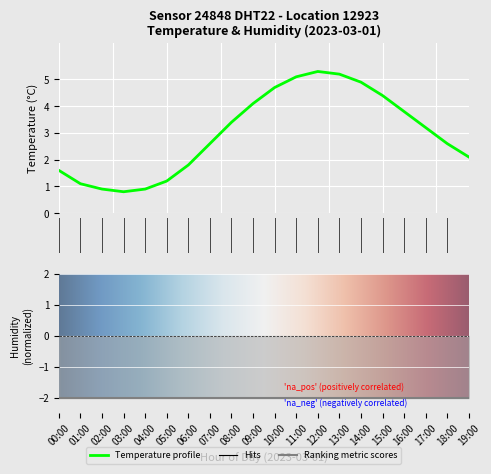

How many categories are shown in the chart?

20